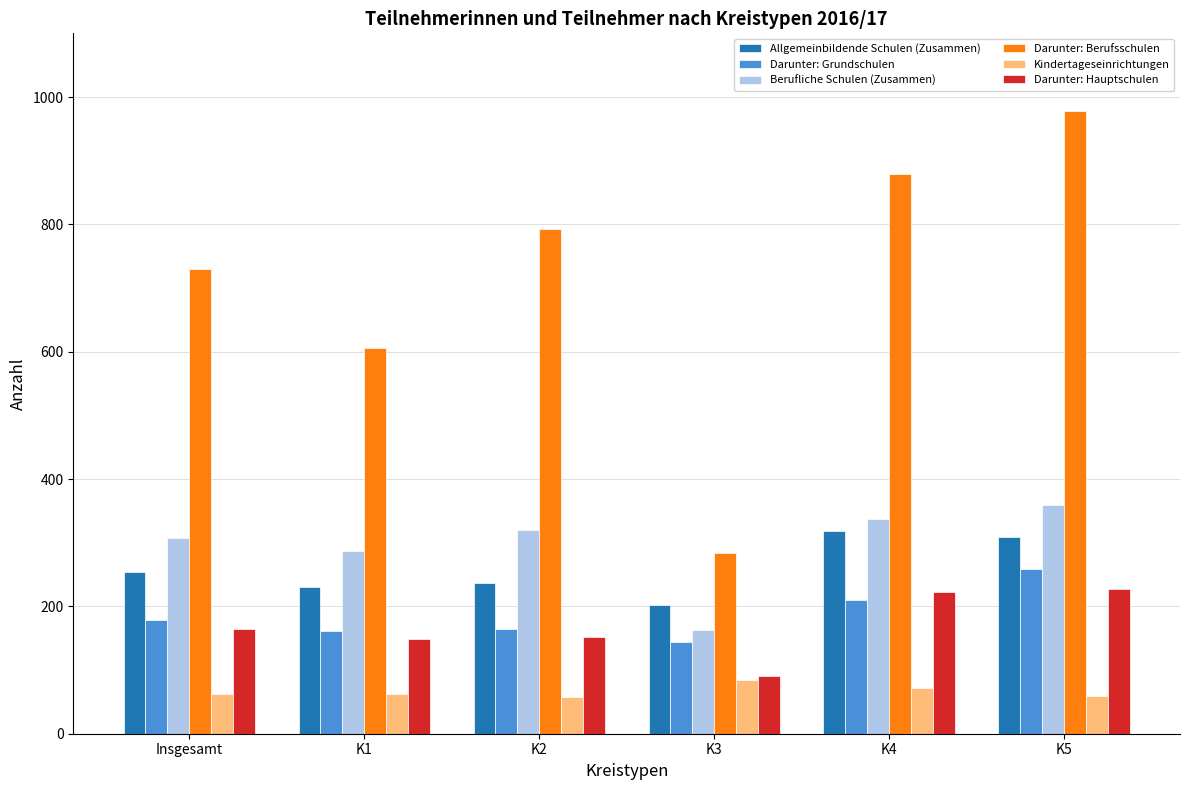

What is the value of the Kindertageseinrichtungen bar at the 5th from the left?

72